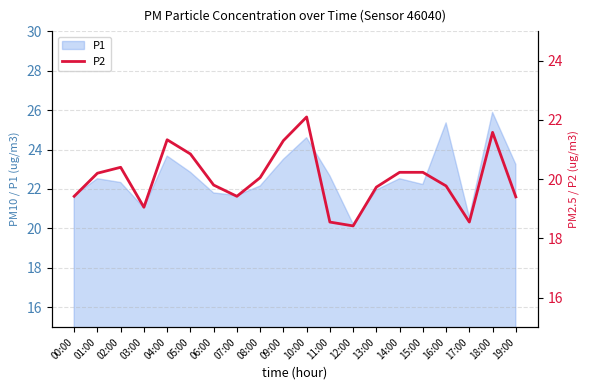

What is the difference between the maximum and second lowest values?

3.6